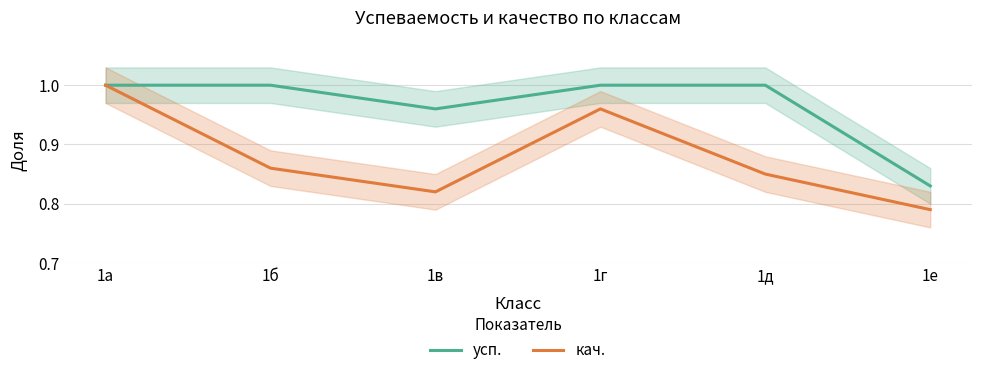

Is this an area chart (filled region under the line)?

No